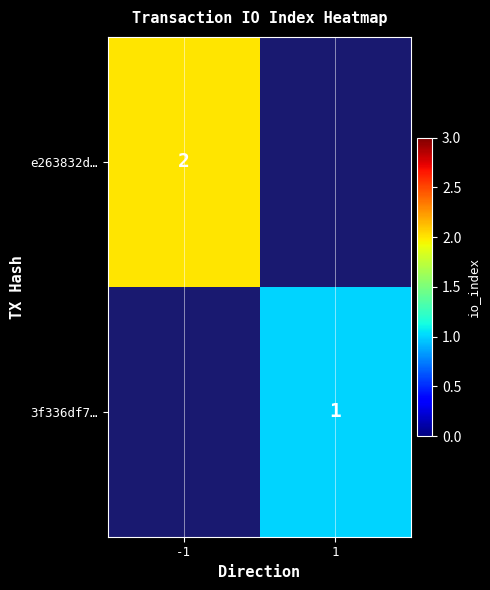

Is the value of 3f336df7… at 1 greater than the value of e263832d… at -1?

No